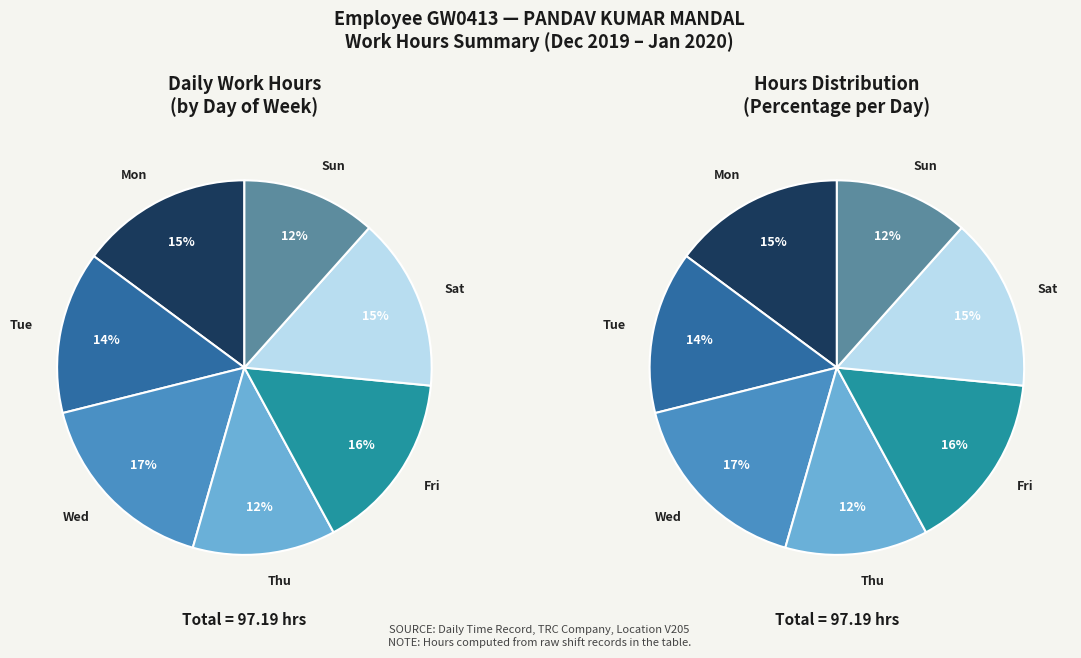

Is it true that Mon is 15% of the pie?

True